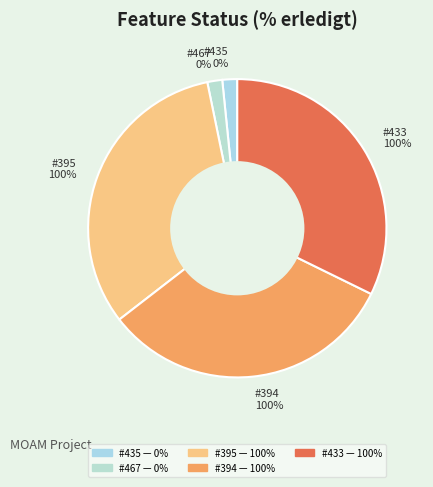

Does 394 account for over 50% of the chart?

No